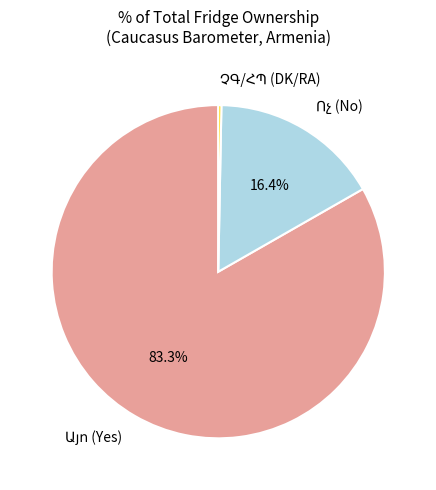

Is there a majority slice in this chart?

Yes